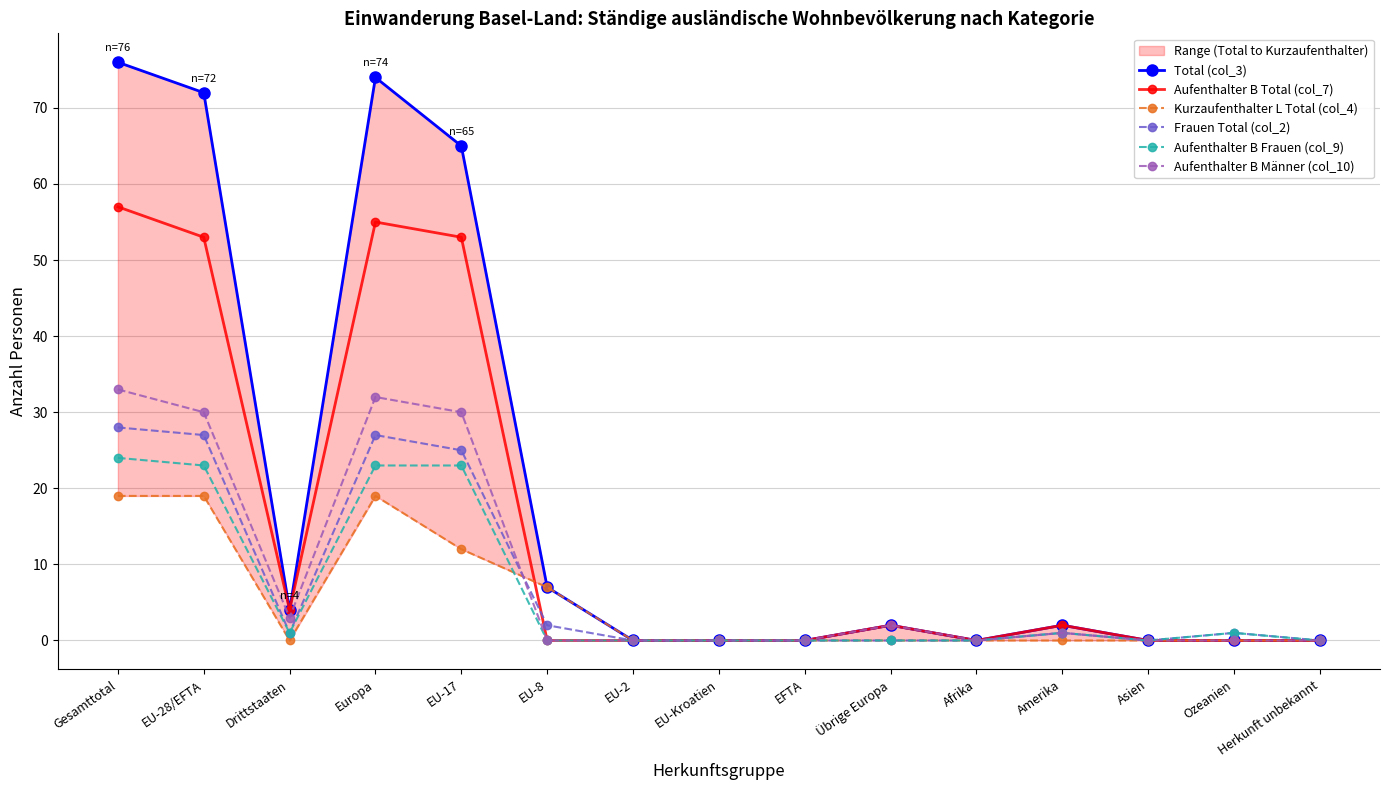

Is it true that Kurzaufenthalter L Total (col_4) equals 10 at Amerika?

False